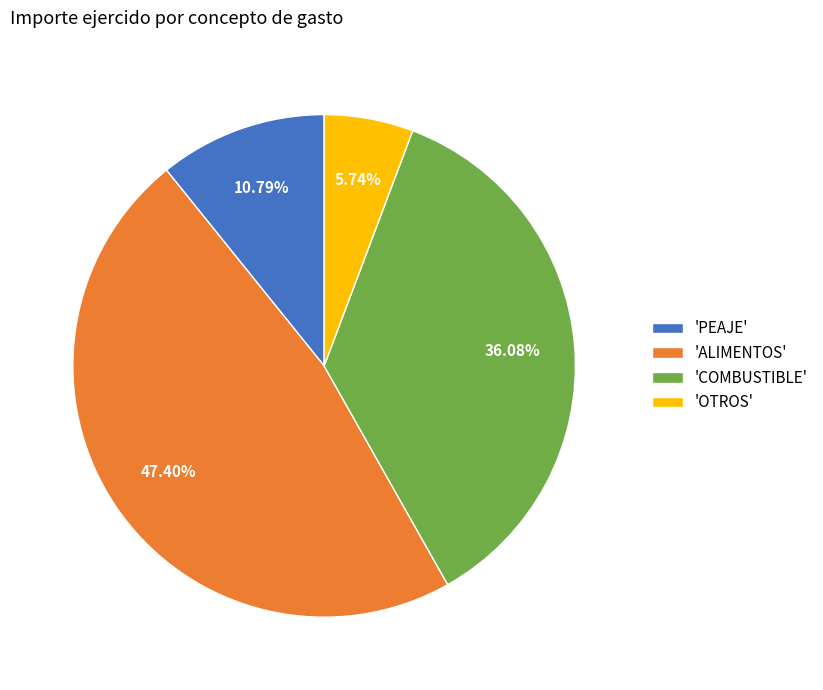

How many segments does this pie chart have?

4